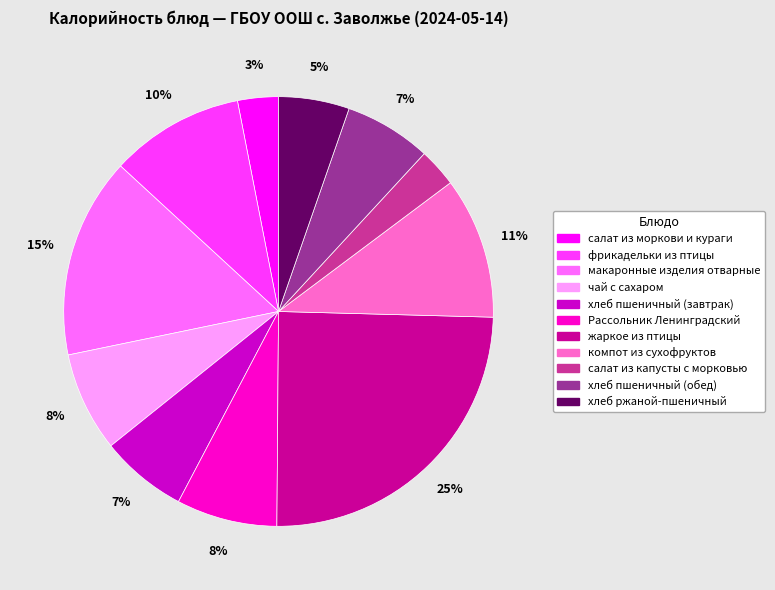

Is there any slice that represents more than half of the pie?

No